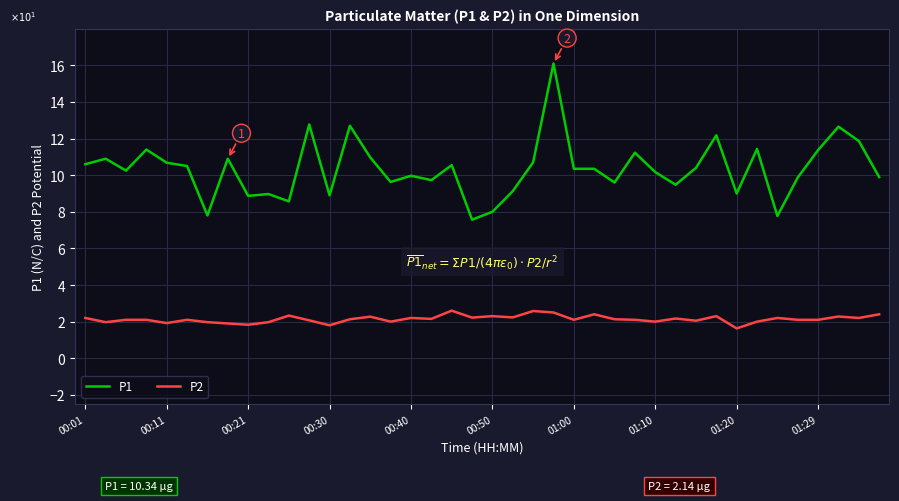

What is the difference between the maximum and minimum values in the P1 series?

8.5